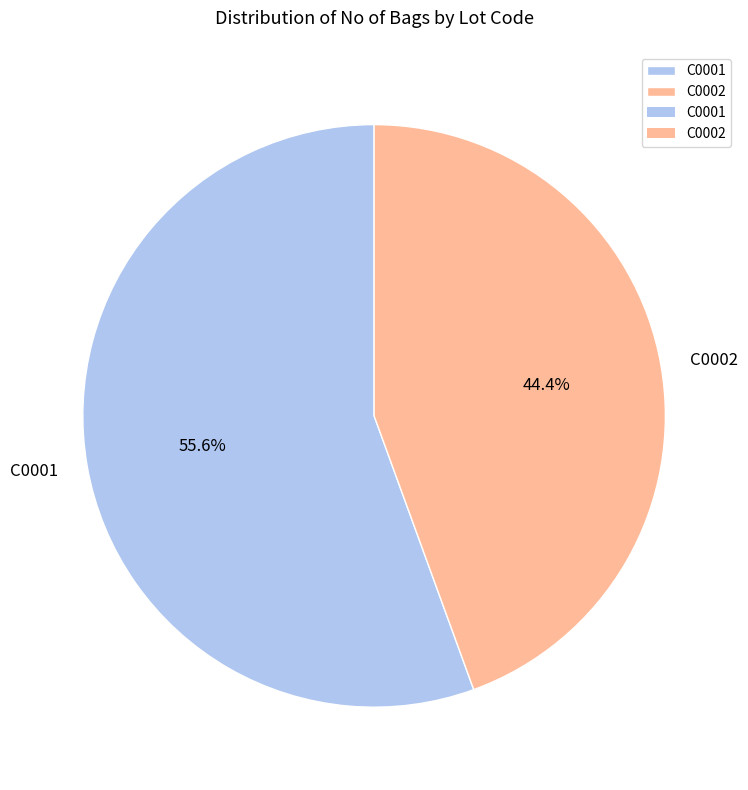

How many slices are in this pie chart?

2